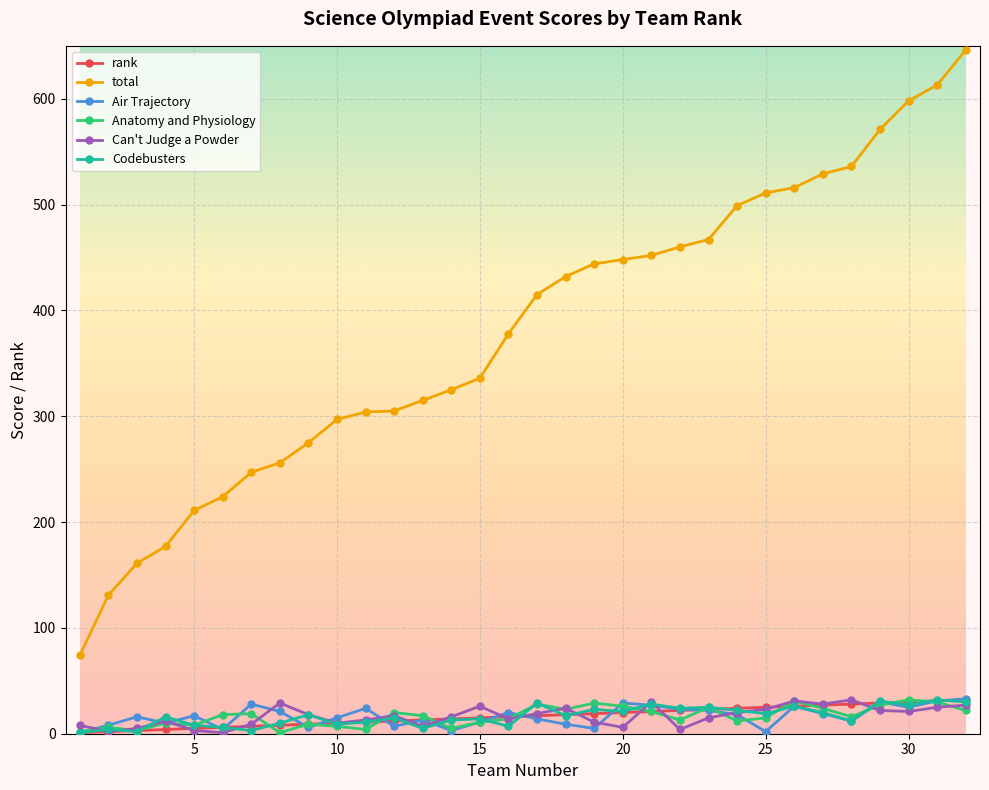

True or false: total and Can't Judge a Powder intersect in this chart.

False